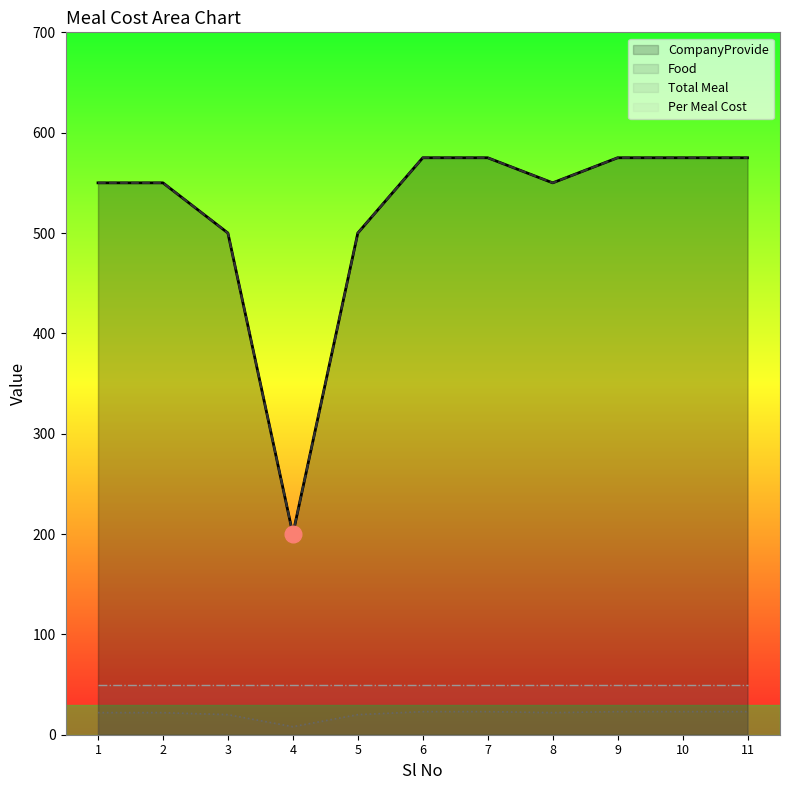

What is the highest value of the CompanyProvide series?

575